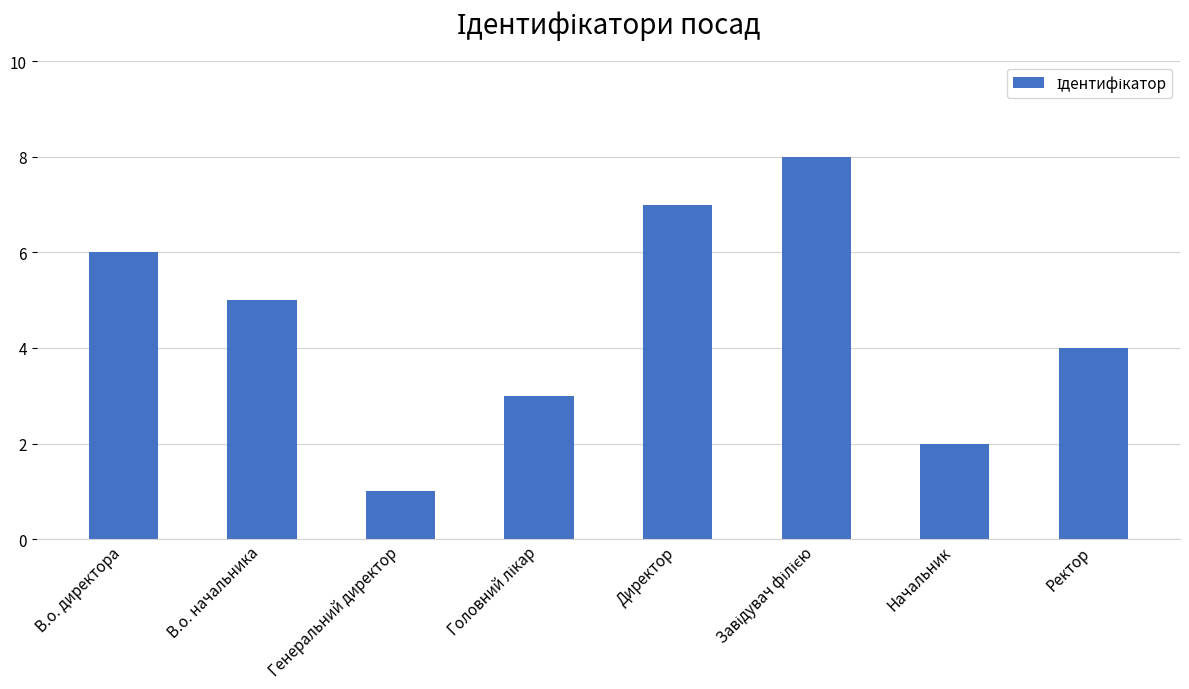

Reading left to right, extract all data points from this chart.

6	5	1	3	7	8	2	4